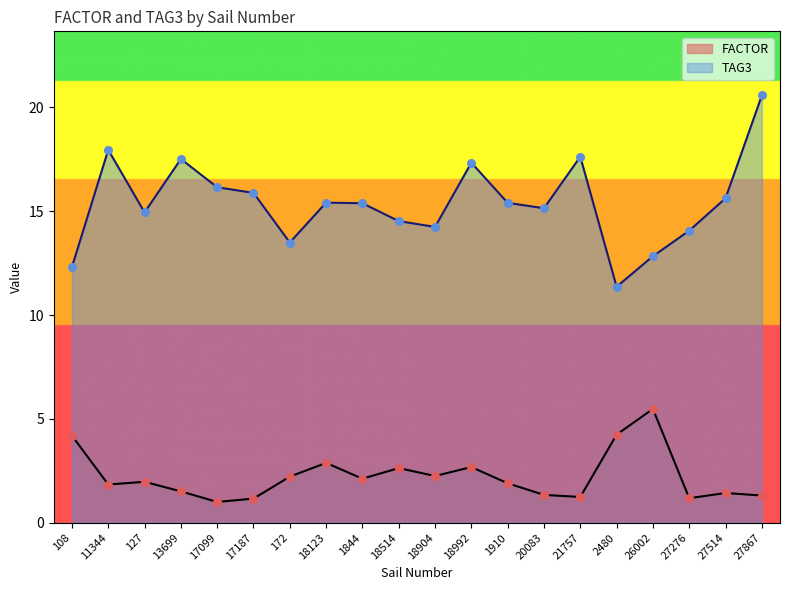

Which series has the widest spread of Y values?

TAG3